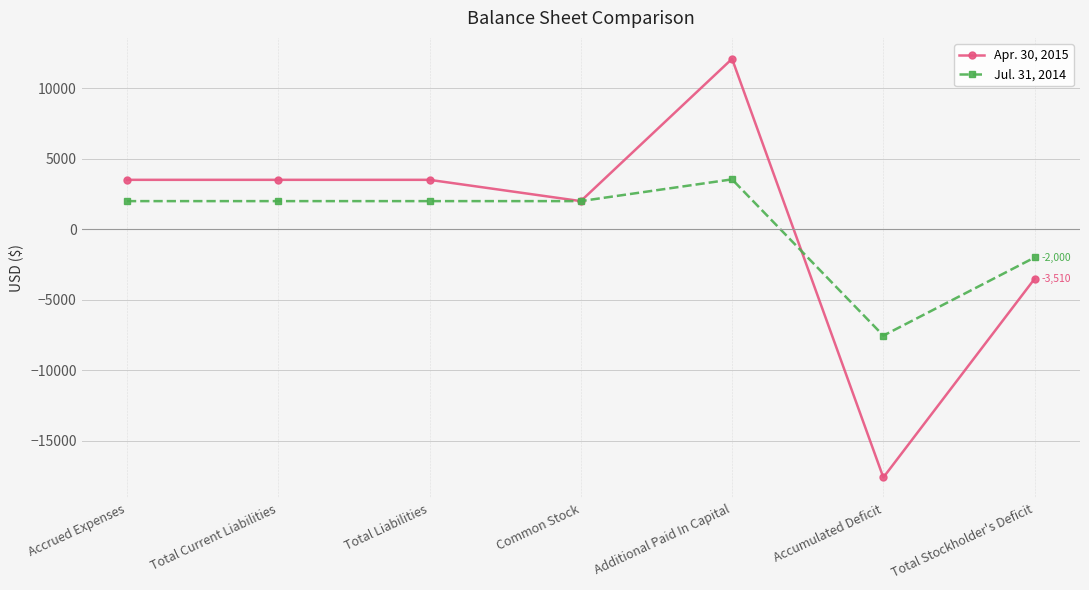

Reading left to right, what are all the values shown in this chart?

Apr. 30, 2015: Accrued Expenses=3510	Total Current Liabilities=3510	Total Liabilities=3510	Common Stock=2000	Additional Paid In Capital=12096	Accumulated Deficit=-17606	Total Stockholder's Deficit=-3510
Jul. 31, 2014: Accrued Expenses=2000	Total Current Liabilities=2000	Total Liabilities=2000	Common Stock=2000	Additional Paid In Capital=3544	Accumulated Deficit=-7544	Total Stockholder's Deficit=-2000